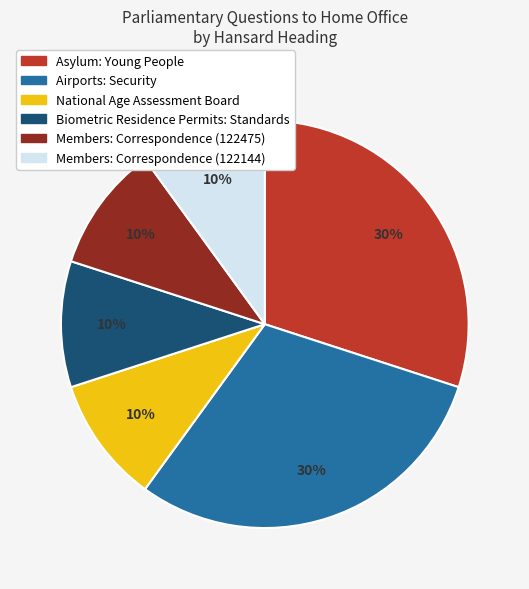

To the nearest percent, what is the average slice percentage?

17%